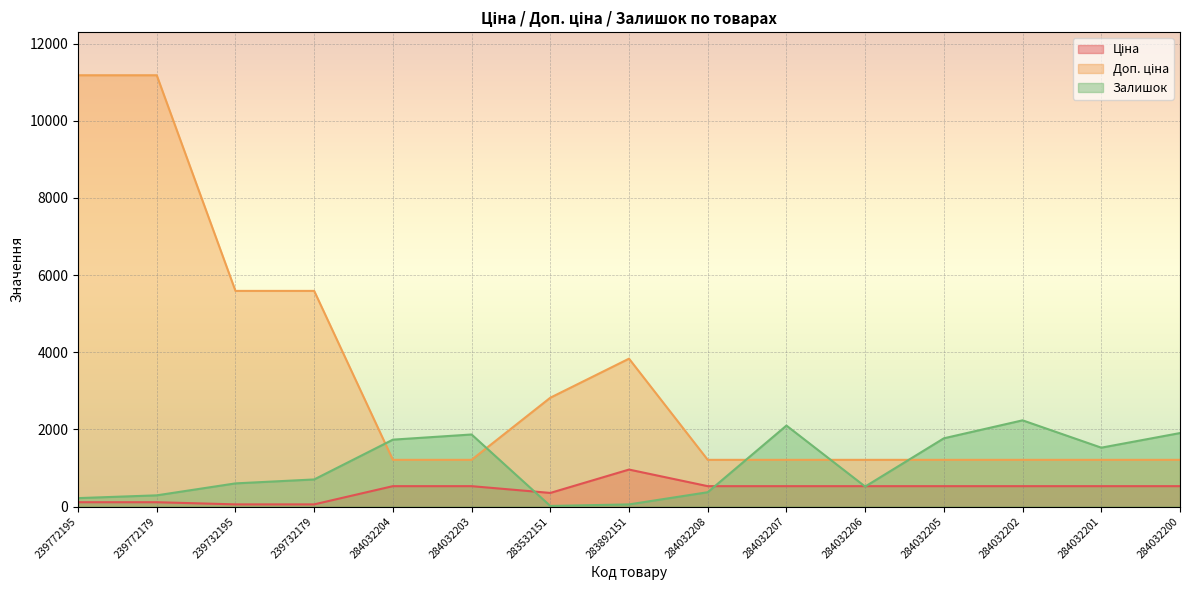

What is the spread (max minus min) of values at 239732179?

5535.1